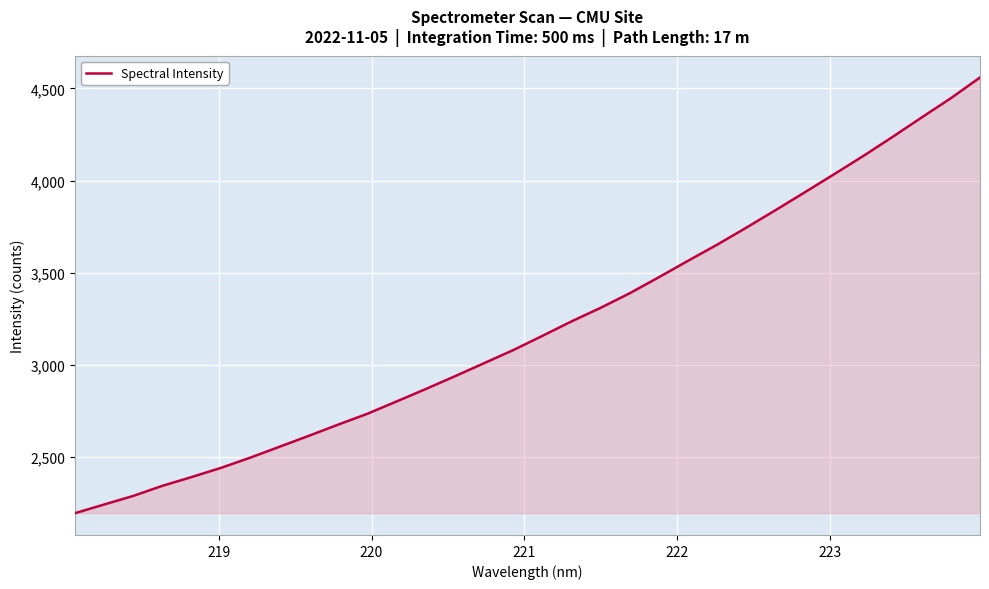

Count the number of data series in this chart.

1